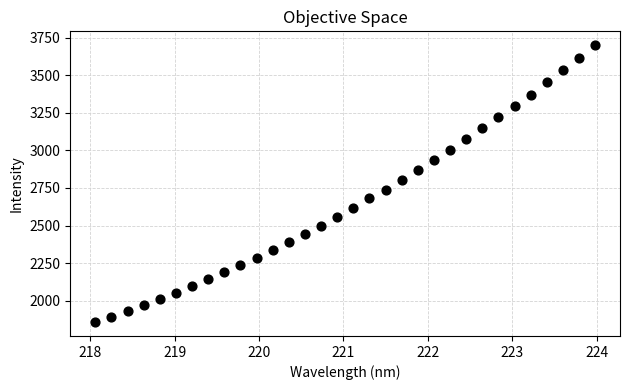

What is the range of X values (max minus min)?

5.9